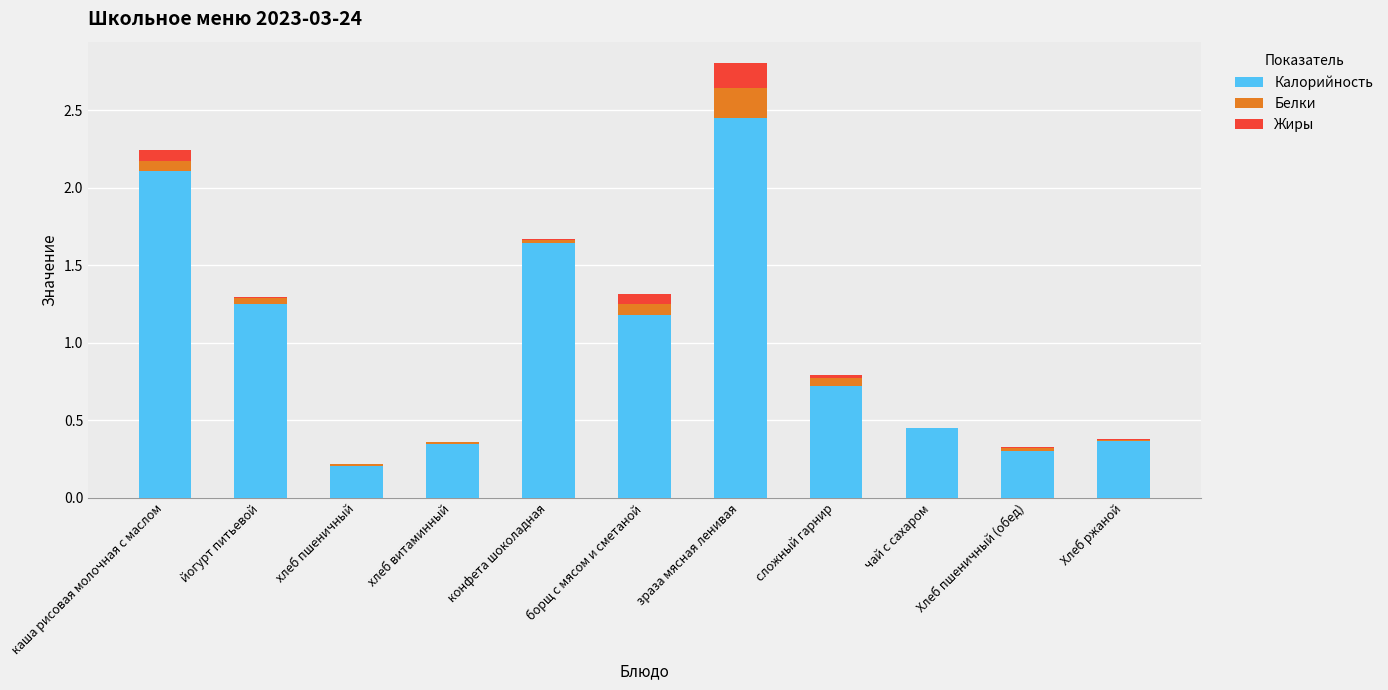

True or false: Калорийность has a value of 0.6 at борщ с мясом и сметаной.

False